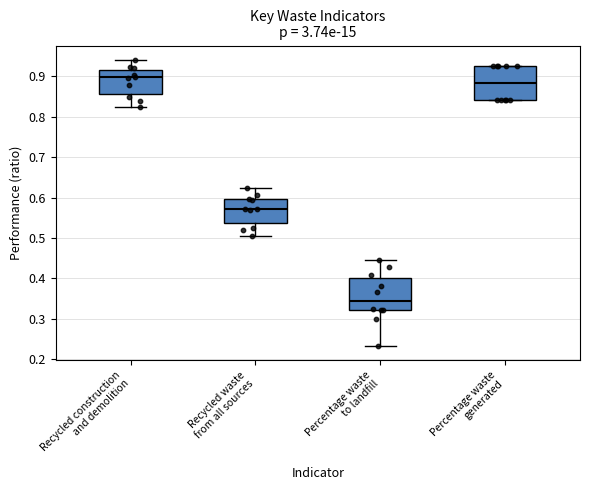

Where does the median line of the box for Recycled construction and demolition sit on the y-axis? The values are not printed on the chart, so give them approximately, as read against the axis.

0.90